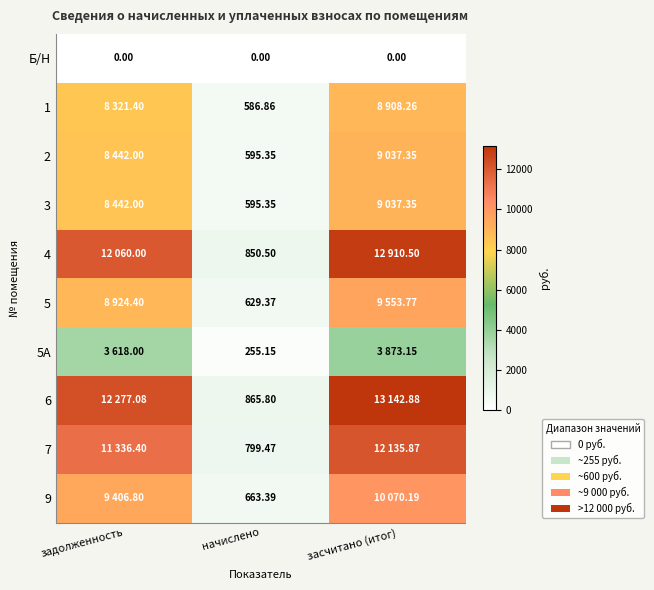

Is the value of 4 at начислено greater than the value of 9 at начислено?

Yes